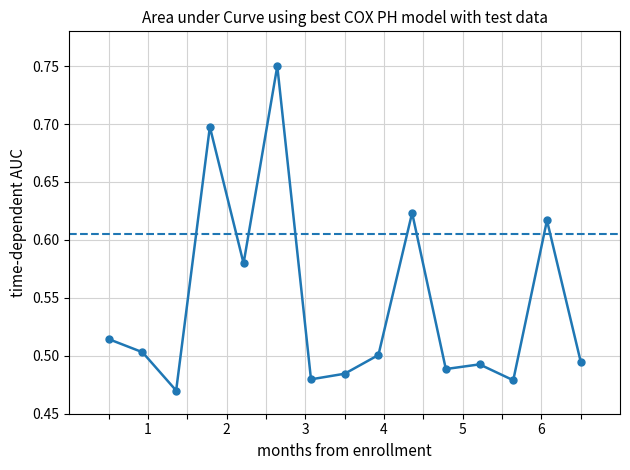

Is this an area chart (filled region under the line)?

No